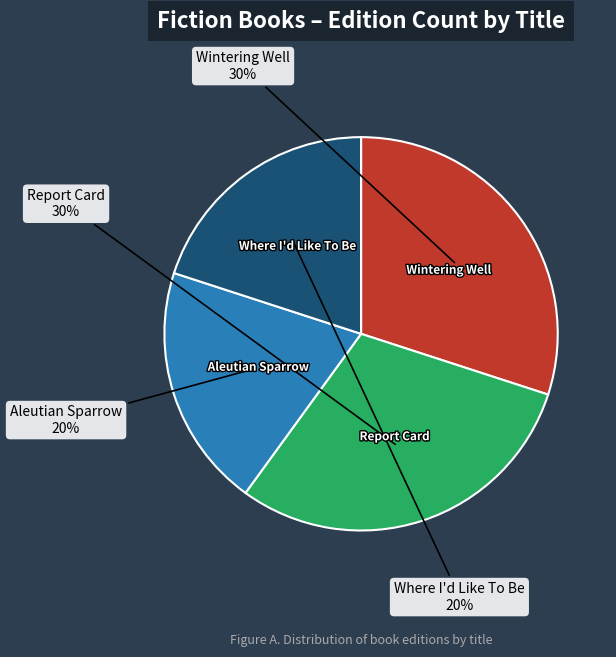

To the nearest percent, what is the combined percentage of Where I'd Like To Be and Report Card?

50%